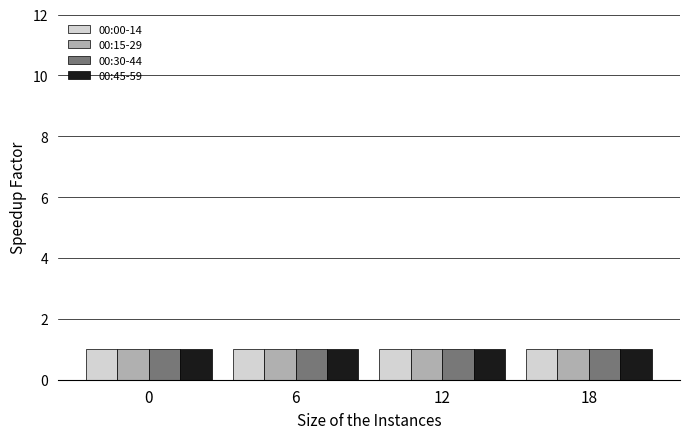

How many bars are there in total?

16